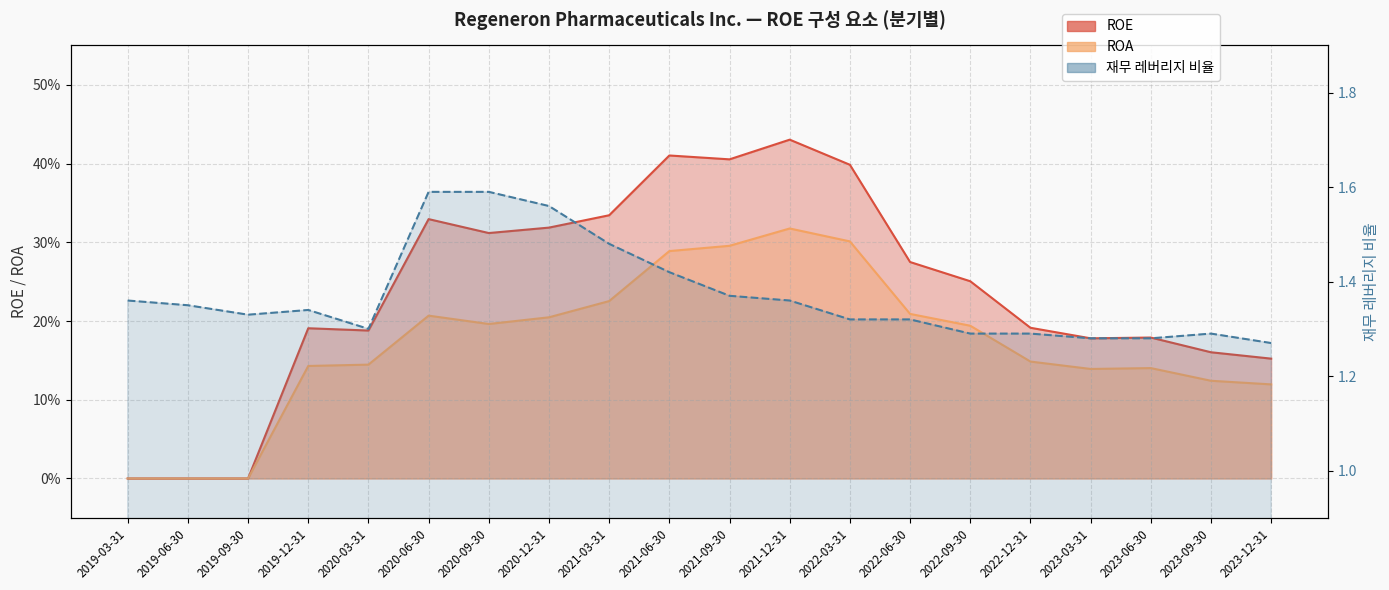

Reading left to right, what are all the values shown in this chart?

ROE: 2019-03-31=0.0	2019-06-30=0.0	2019-09-30=0.0	2019-12-31=0.2	2020-03-31=0.2	2020-06-30=0.3	2020-09-30=0.3	2020-12-31=0.3	2021-03-31=0.3	2021-06-30=0.4	2021-09-30=0.4	2021-12-31=0.4	2022-03-31=0.4	2022-06-30=0.3	2022-09-30=0.3	2022-12-31=0.2	2023-03-31=0.2	2023-06-30=0.2	2023-09-30=0.2	2023-12-31=0.2
ROA: 2019-03-31=0.0	2019-06-30=0.0	2019-09-30=0.0	2019-12-31=0.1	2020-03-31=0.1	2020-06-30=0.2	2020-09-30=0.2	2020-12-31=0.2	2021-03-31=0.2	2021-06-30=0.3	2021-09-30=0.3	2021-12-31=0.3	2022-03-31=0.3	2022-06-30=0.2	2022-09-30=0.2	2022-12-31=0.1	2023-03-31=0.1	2023-06-30=0.1	2023-09-30=0.1	2023-12-31=0.1
재무 레버리지 비율: 2019-03-31=1.4	2019-06-30=1.4	2019-09-30=1.3	2019-12-31=1.3	2020-03-31=1.3	2020-06-30=1.6	2020-09-30=1.6	2020-12-31=1.6	2021-03-31=1.5	2021-06-30=1.4	2021-09-30=1.4	2021-12-31=1.4	2022-03-31=1.3	2022-06-30=1.3	2022-09-30=1.3	2022-12-31=1.3	2023-03-31=1.3	2023-06-30=1.3	2023-09-30=1.3	2023-12-31=1.3